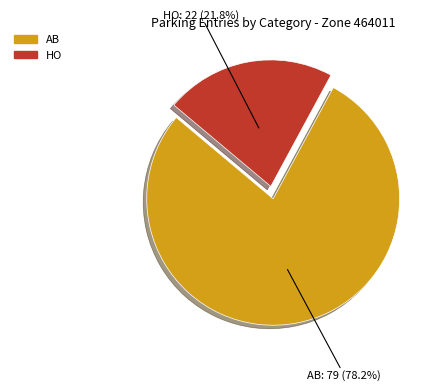

The AB slice represents 84% of the pie. True or false?

False